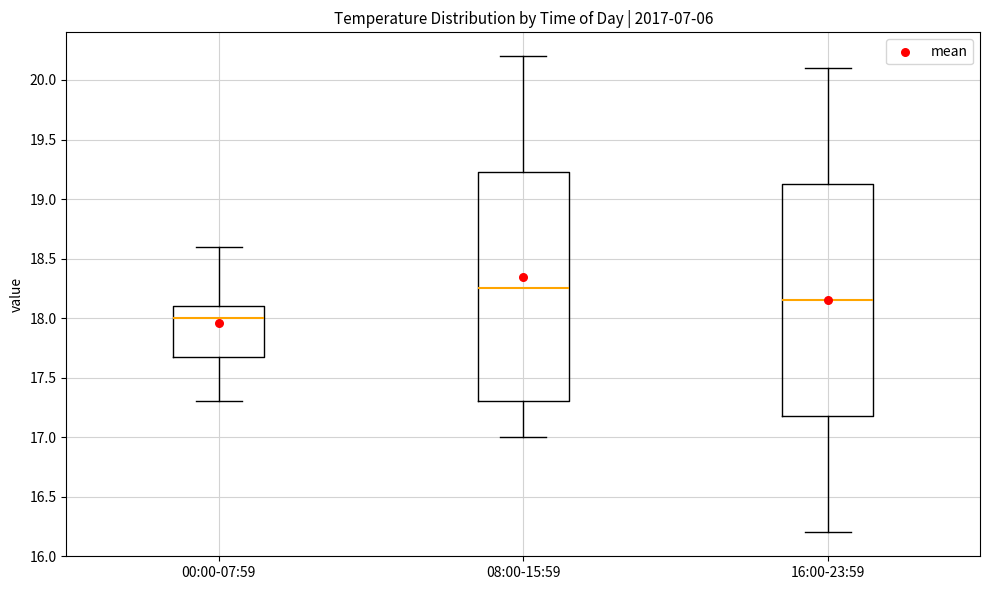

Reading left to right, read every box against the y-axis: the position of its median line, the range the box covers, and the ends of its whiskers. The values are not printed on the chart, so give them approximately, as read against the axis.

00:00-07:59: median 18.00, box 17.70 to 18.10, whiskers 17.30 to 18.60
08:00-15:59: median 18.25, box 17.30 to 19.25, whiskers 17.00 to 20.20
16:00-23:59: median 18.15, box 17.20 to 19.15, whiskers 16.20 to 20.10